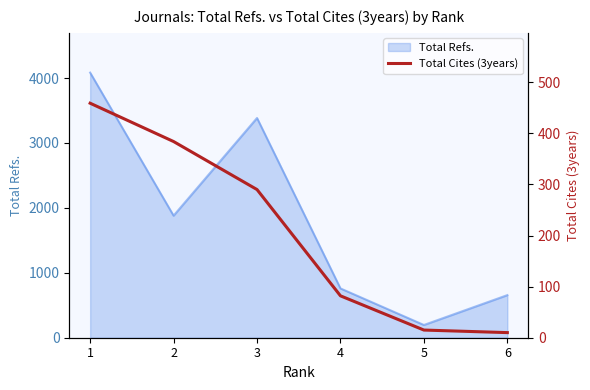

Which label corresponds to the largest value in the chart?

1